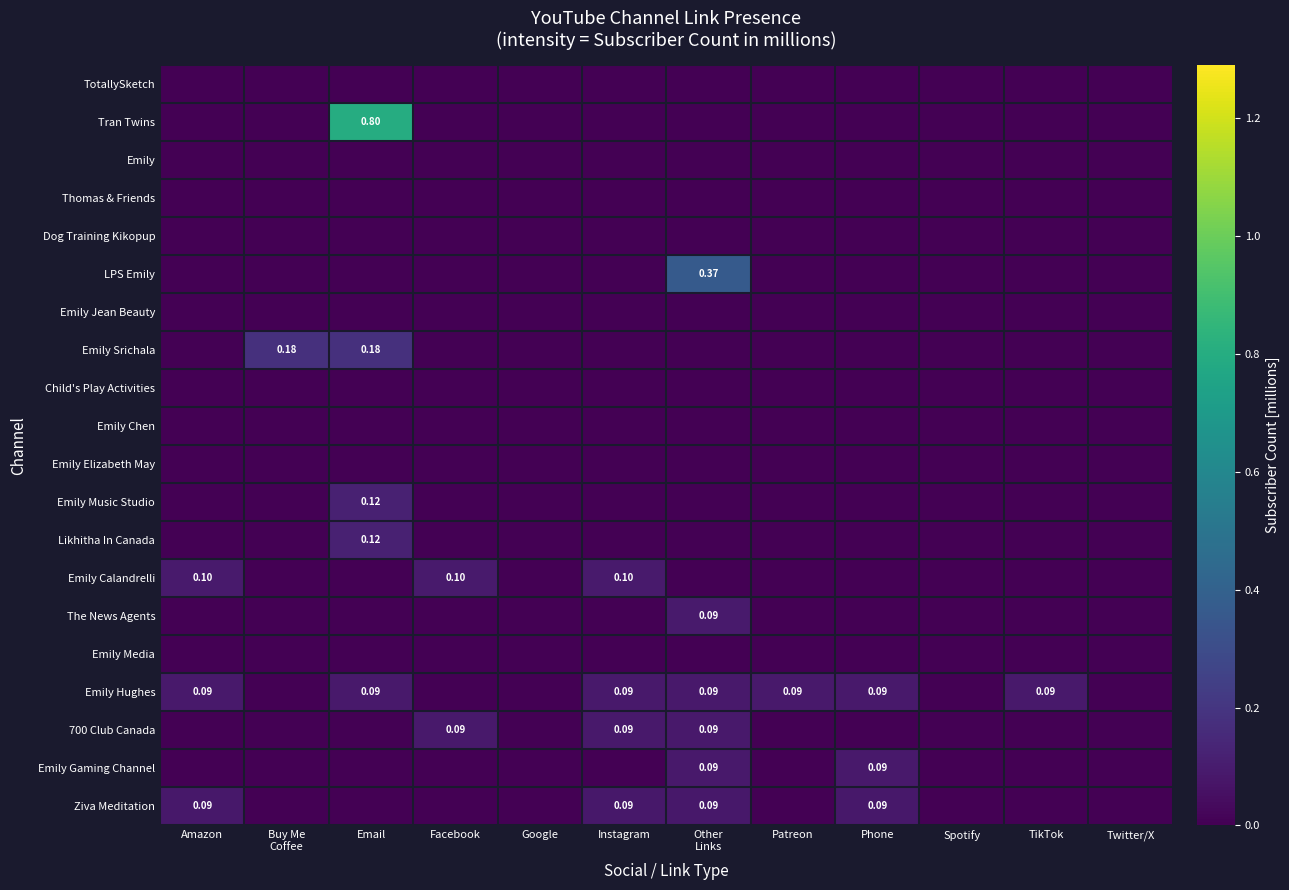

Which series changed the most between Facebook and TikTok?

Emily Calandrelli